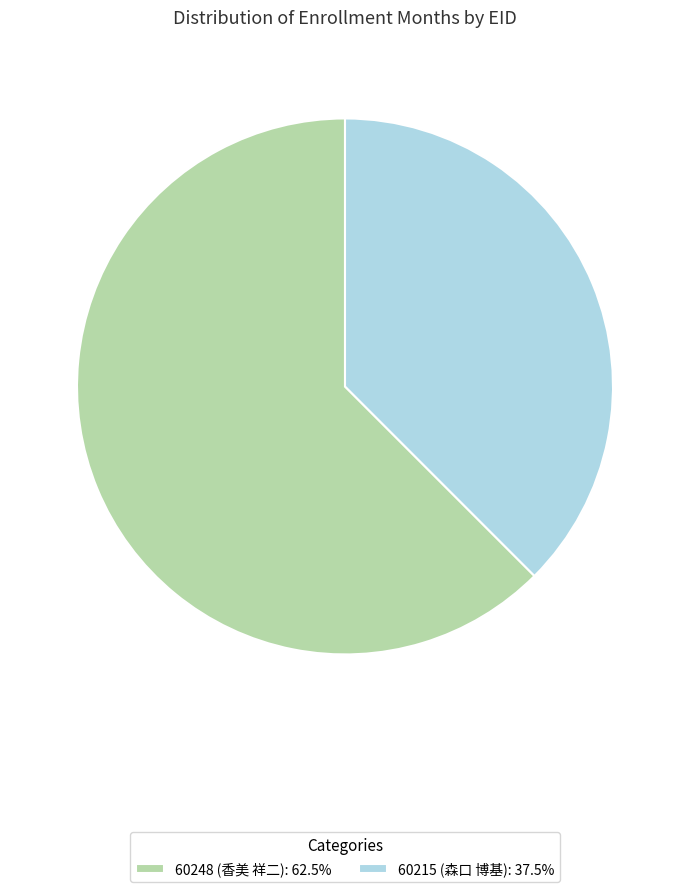

Is the sum of 60215 (森口 博基): 37.5% and 60248 (香美 祥二): 62.5% greater than half?

Yes